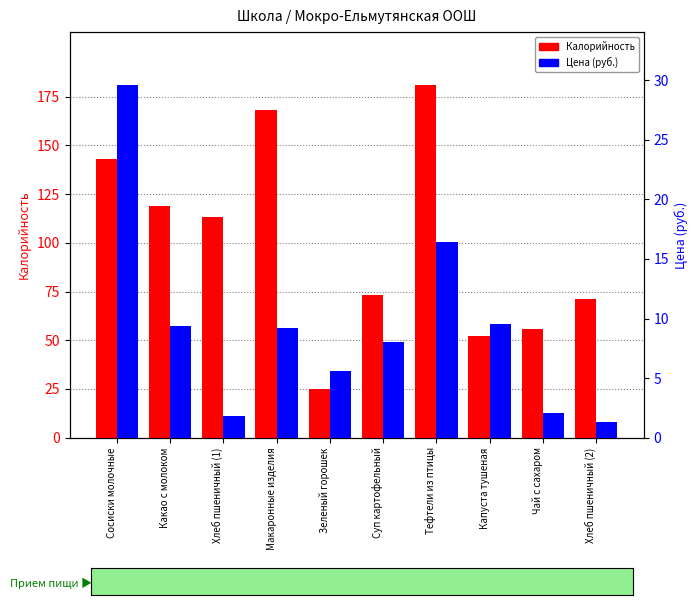

True or false: Калорийность has a value of 71.0 at Хлеб пшеничный (2).

True